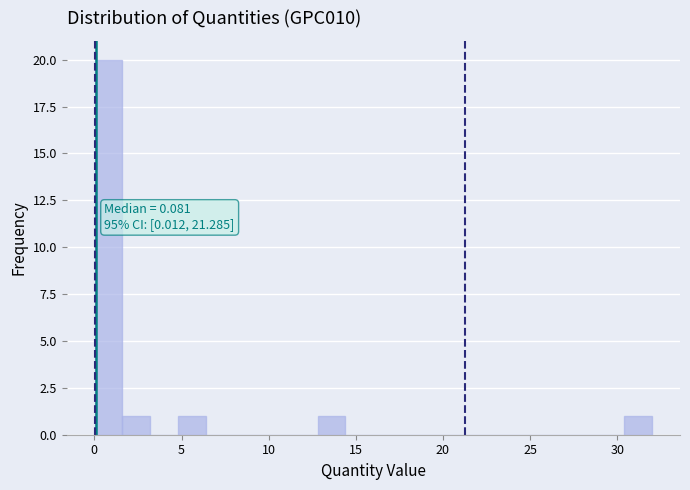

Read against the x-axis, roughly where is the centre of the tallest bar?

1.0